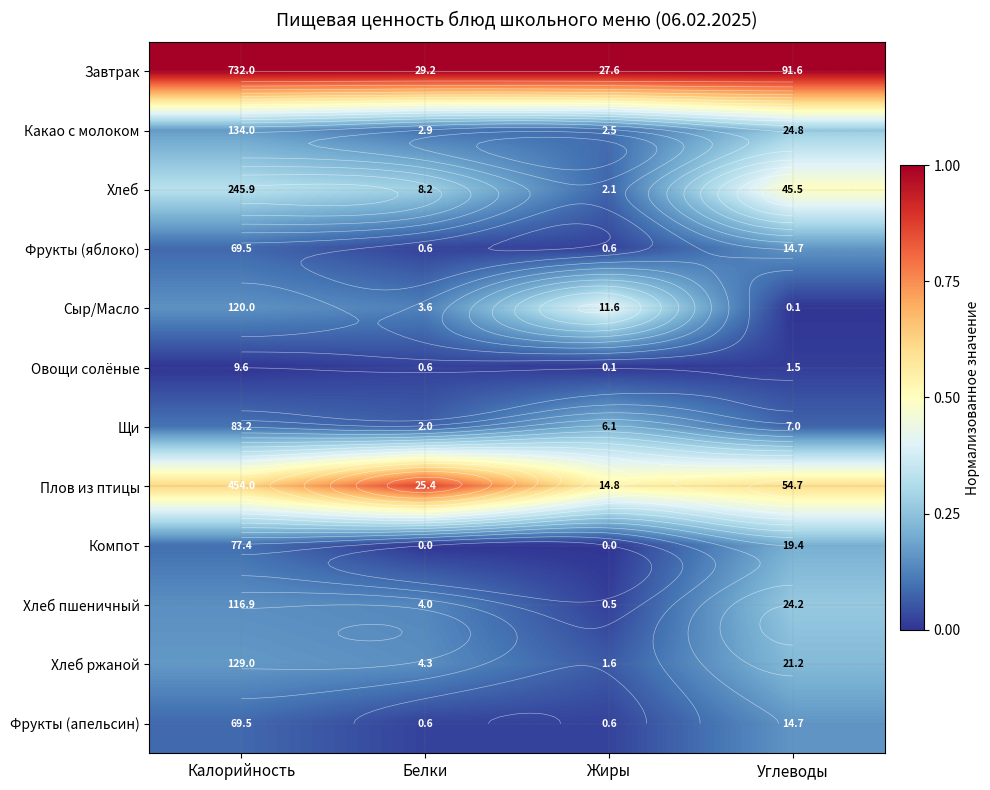

Which series has the largest total across all categories?

Завтрак